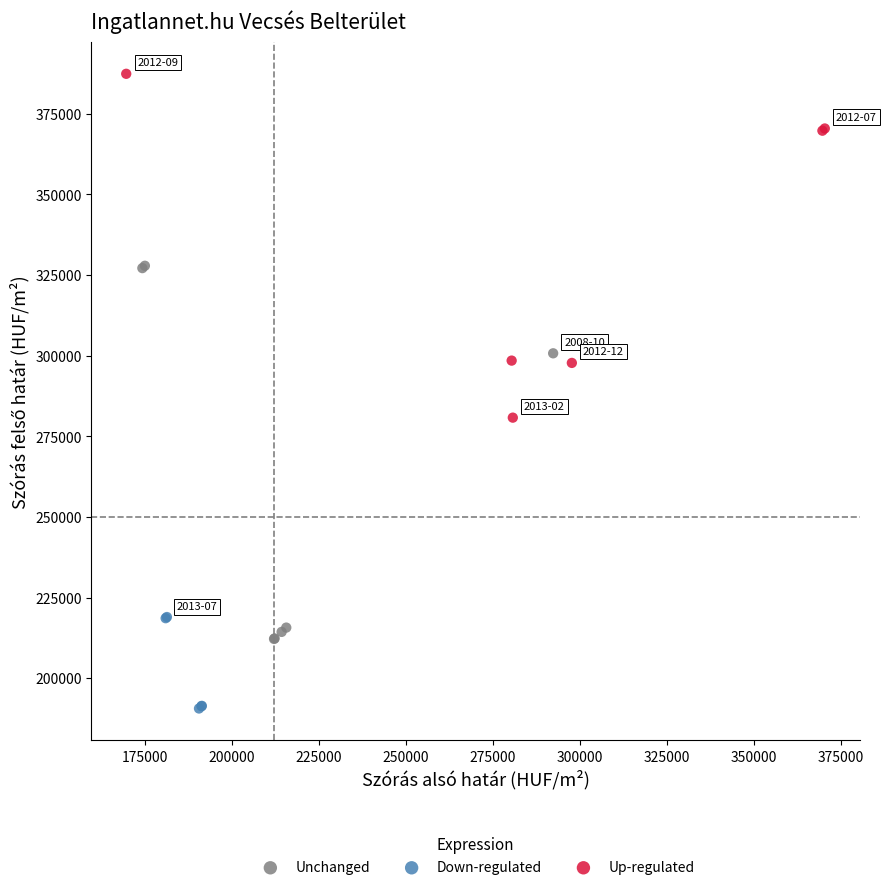

Which series reaches the maximum Y coordinate?

Up-regulated